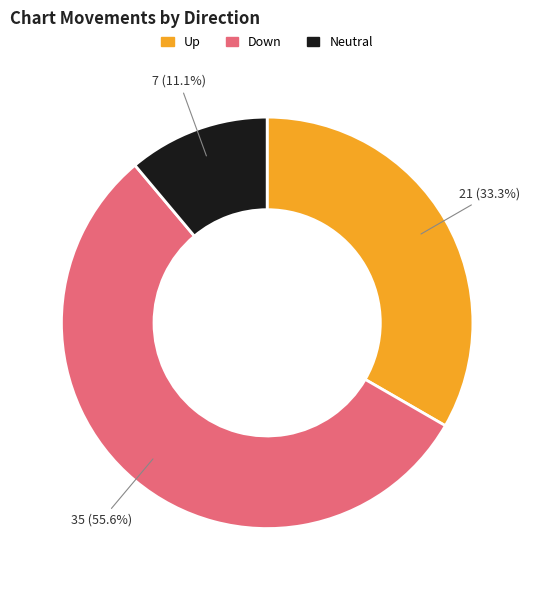

Approximately how many times larger is the value at Up compared to Neutral?

3.0